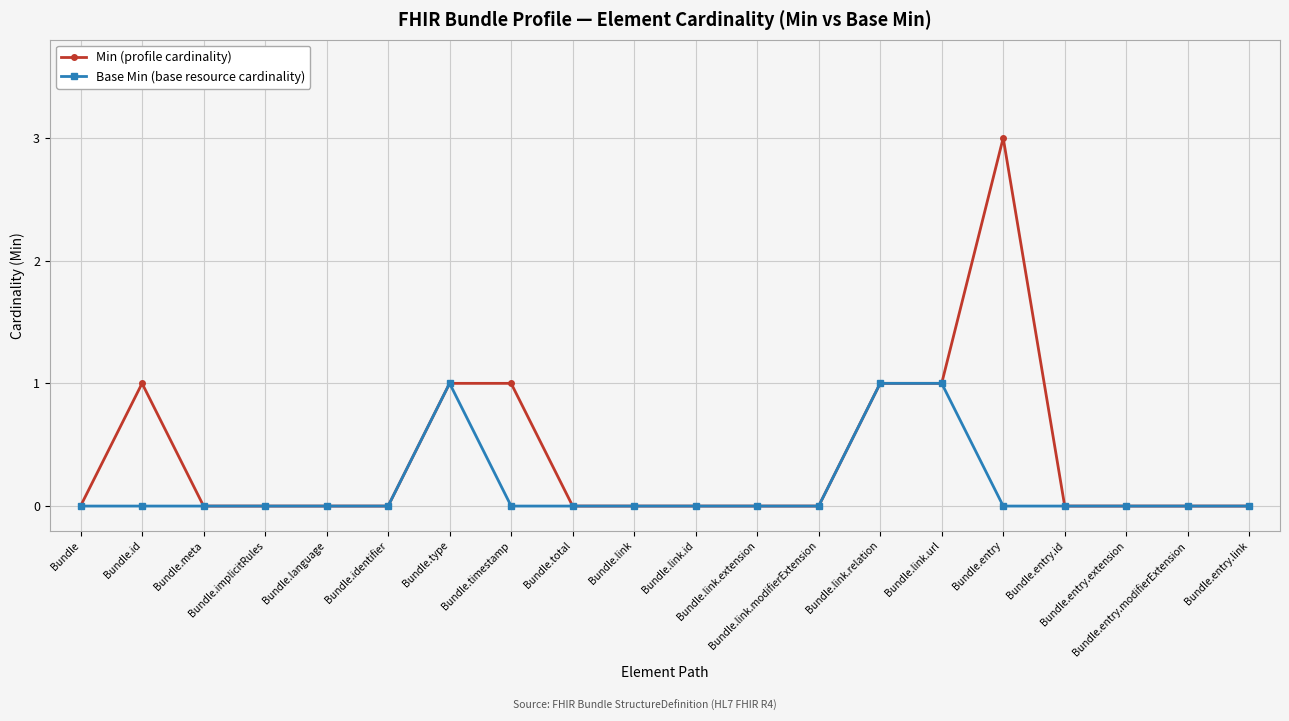

Which series has the largest total across all categories?

Min (profile cardinality)